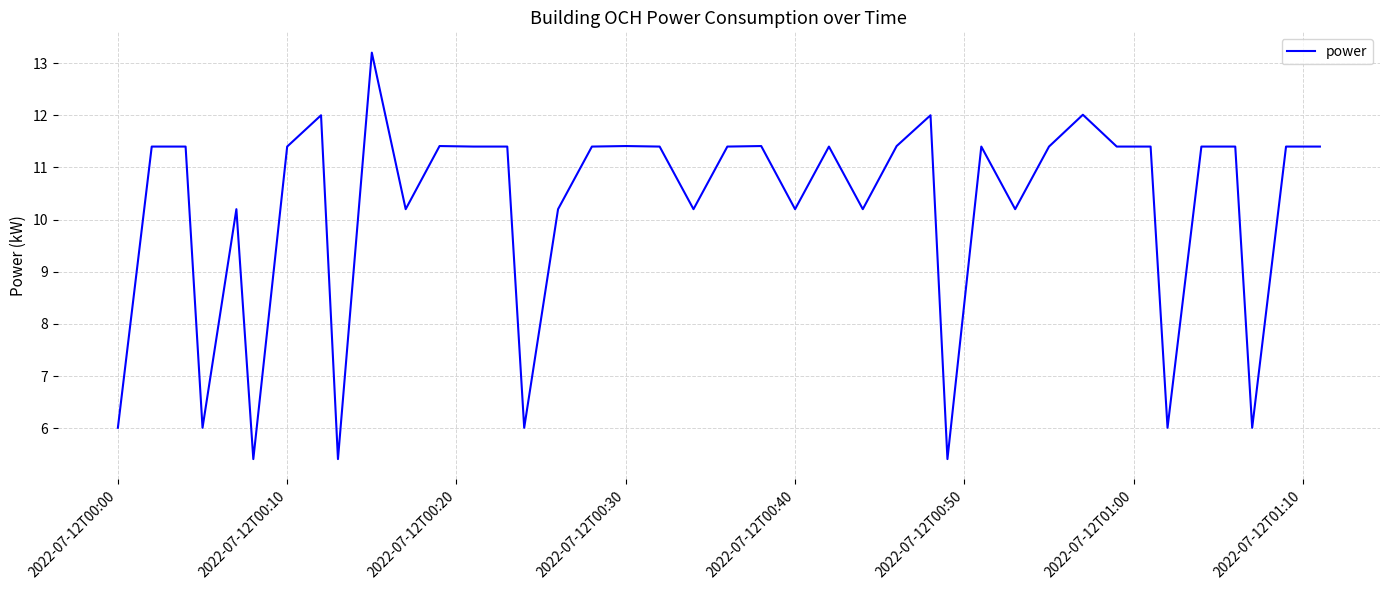

What is the difference between the maximum and minimum values?

7.8